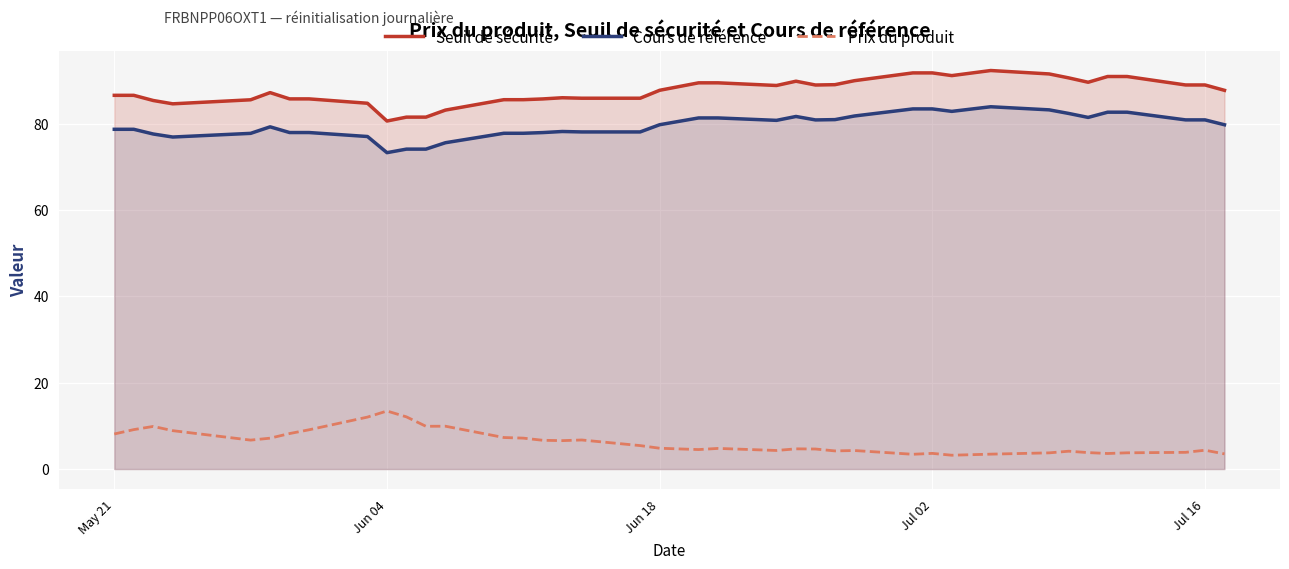

What is the difference between the maximum and minimum values in the Cours de référence series?

10.6